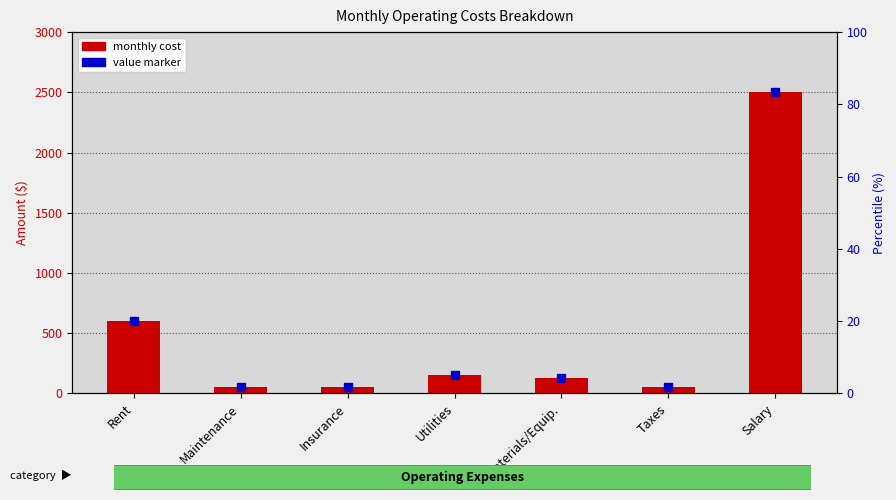

Is it true that the value at Rent is 861?

False